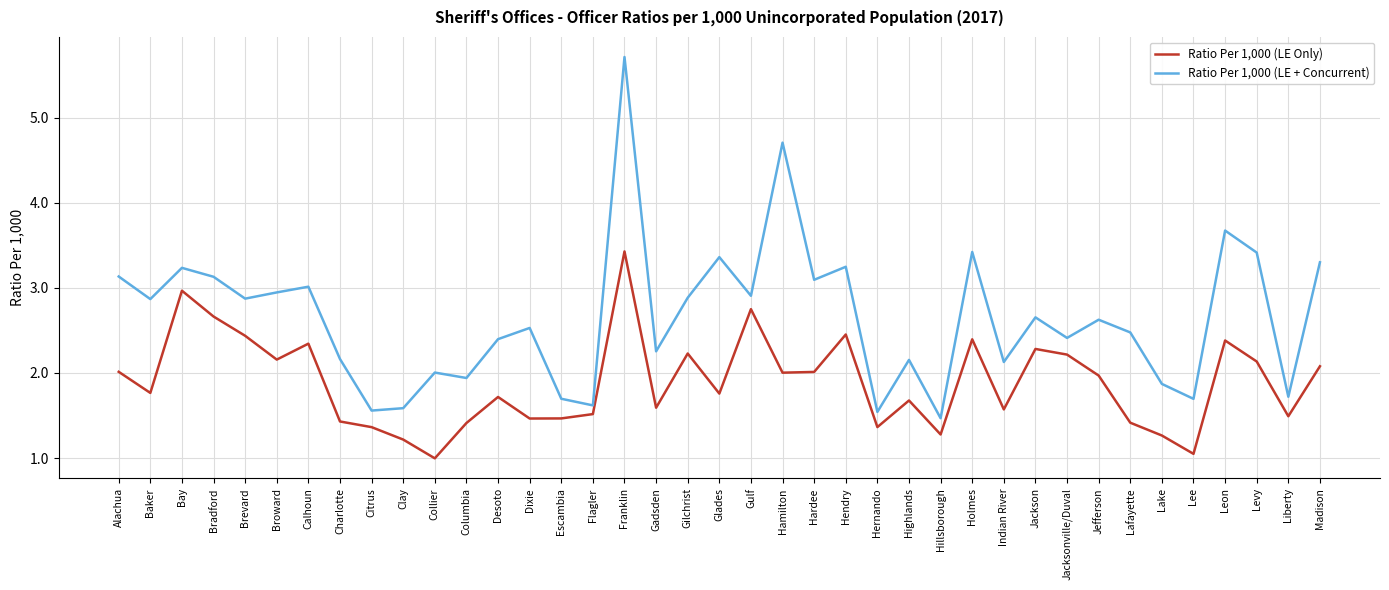

Which series has the widest spread of values?

Ratio Per 1,000 (LE + Concurrent)